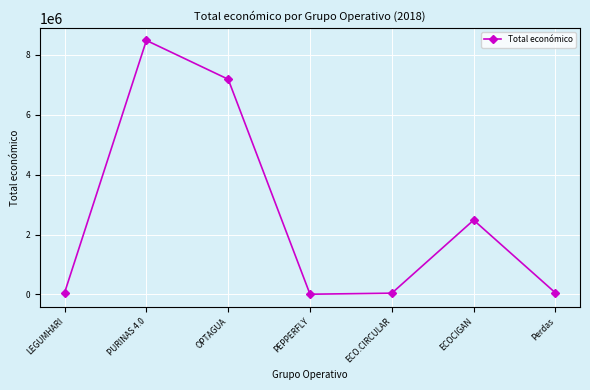

How many data points are less than 57500?

3